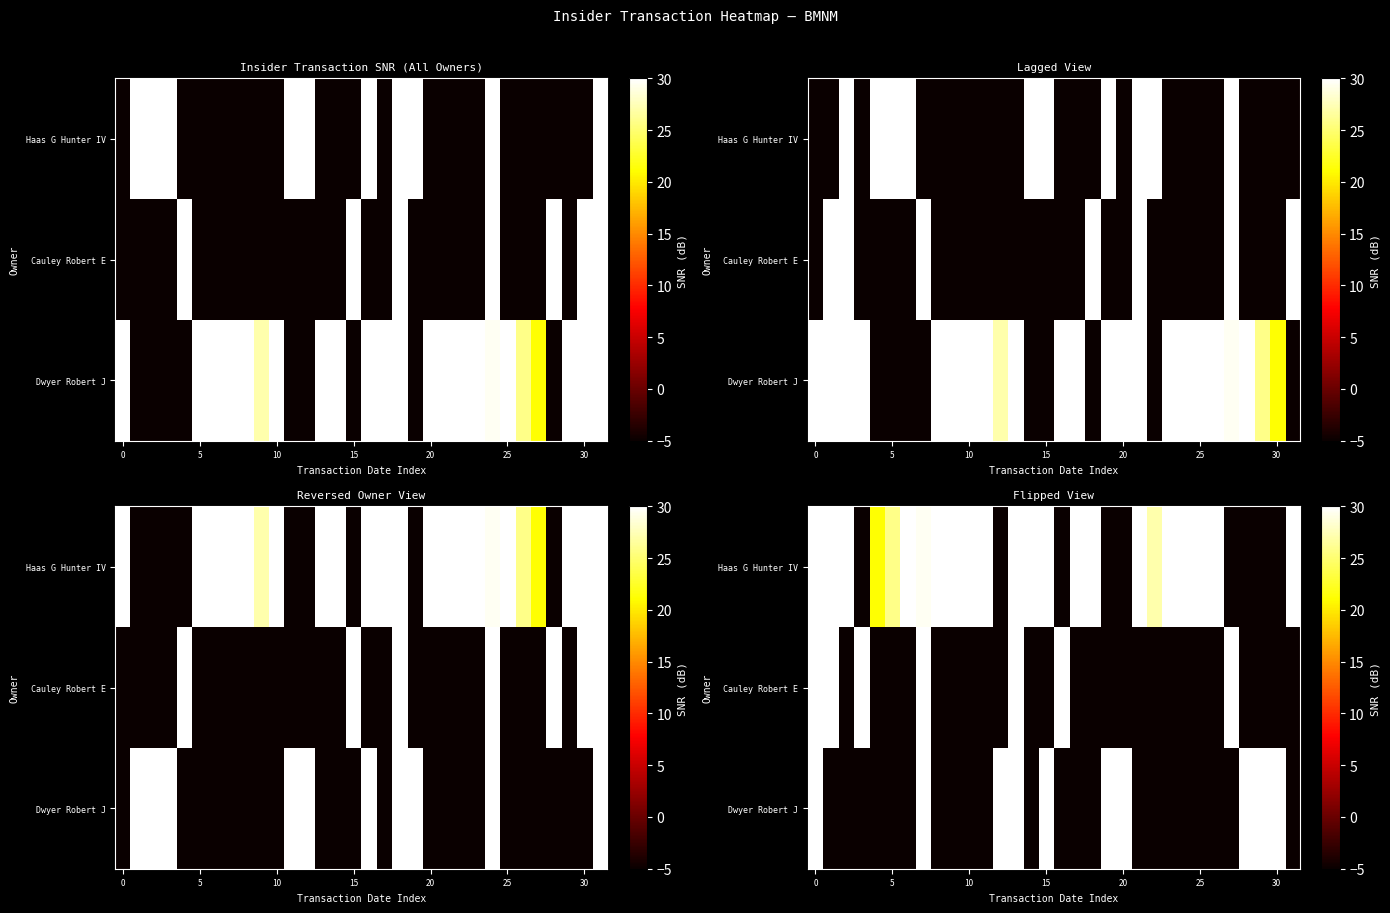

True or false: row_0 has a value of 44.8 at 15.

True